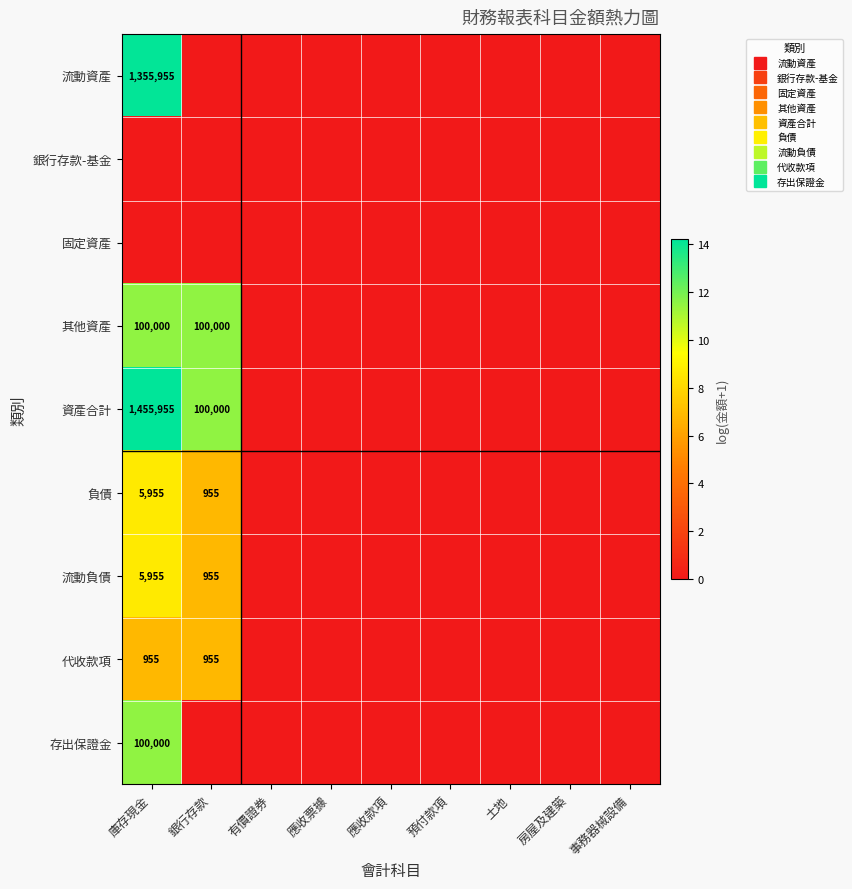

At which category does the chart reach its peak across all series?

庫存現金